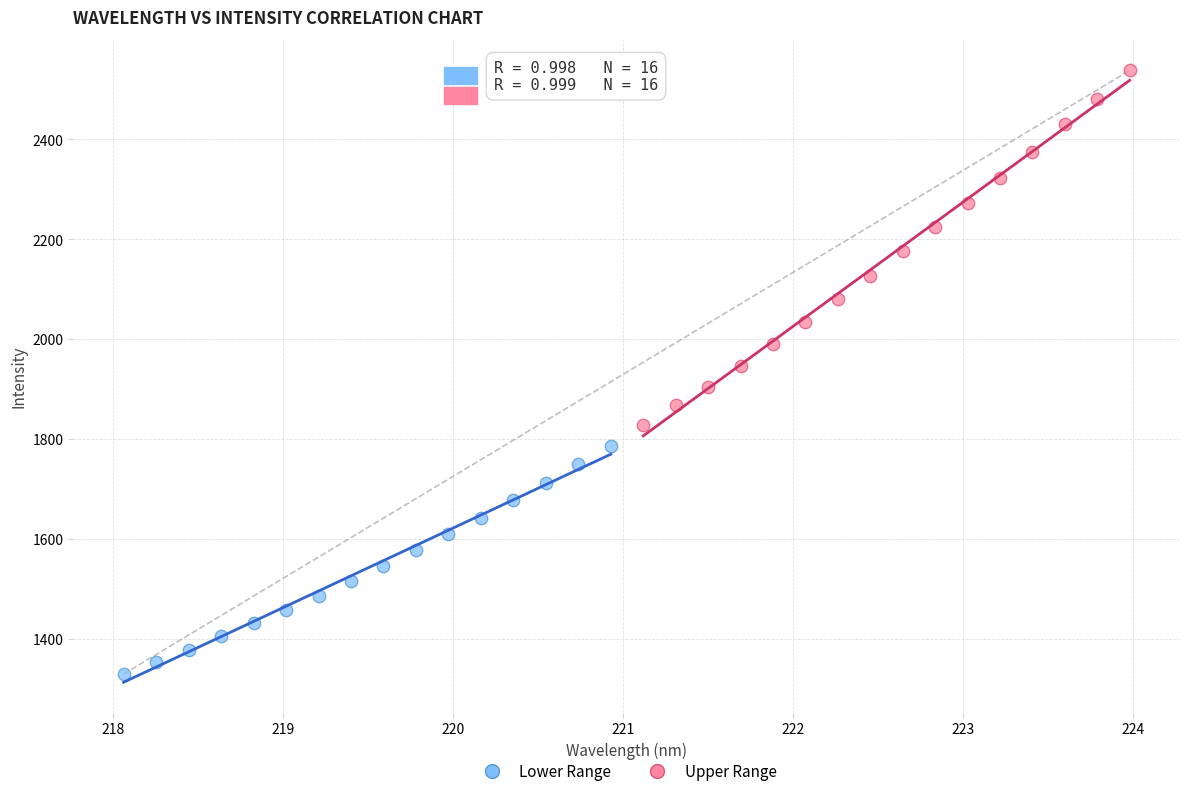

Which series has the widest spread of Y values?

Upper Range